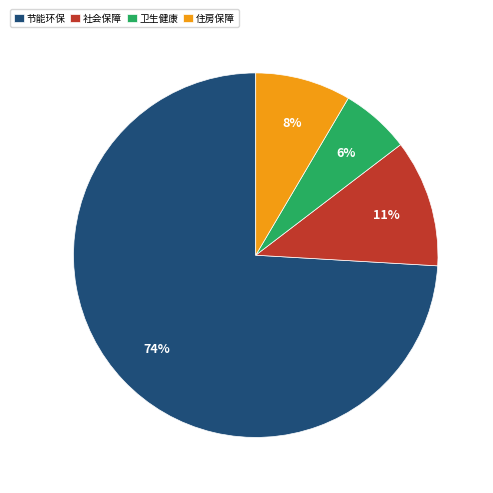

Is the sum of 卫生健康 and 节能环保 greater than half?

Yes